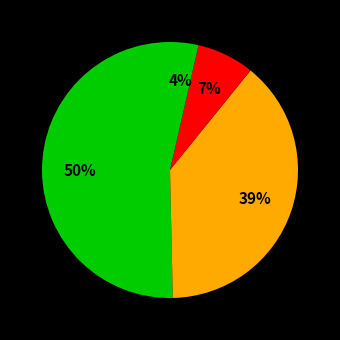

How many segments does this pie chart have?

4